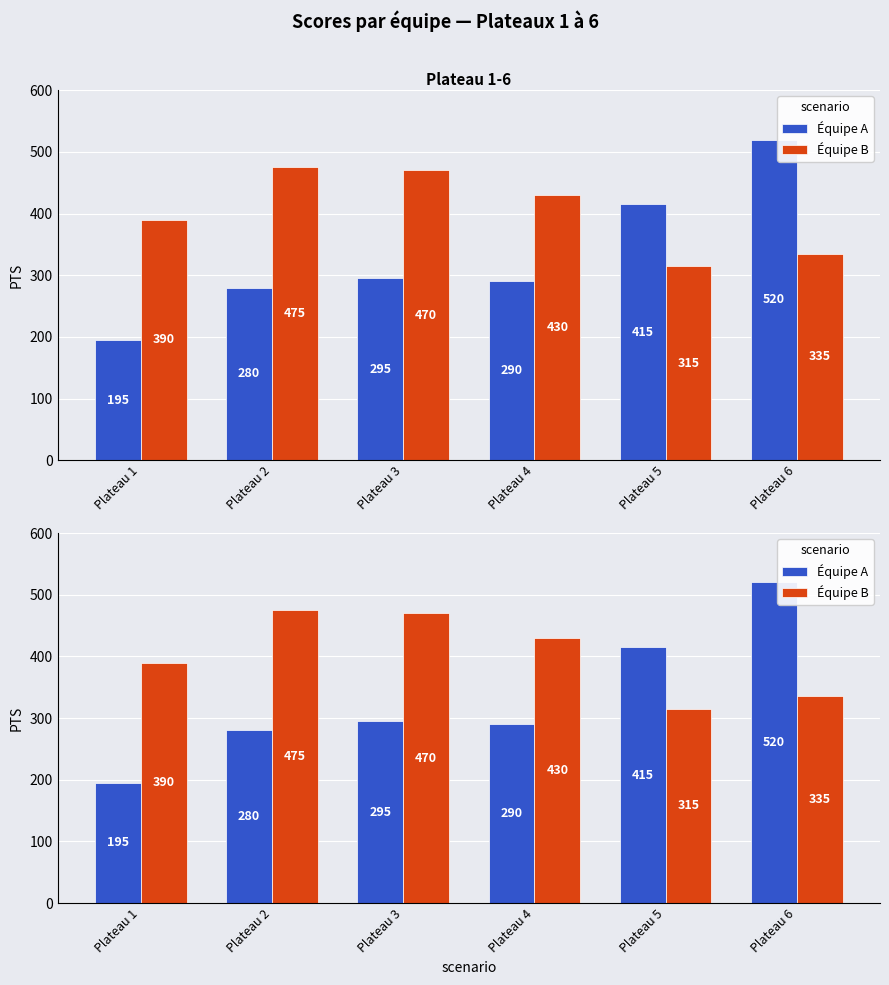

How many values in the Équipe B series exceed 430?

2